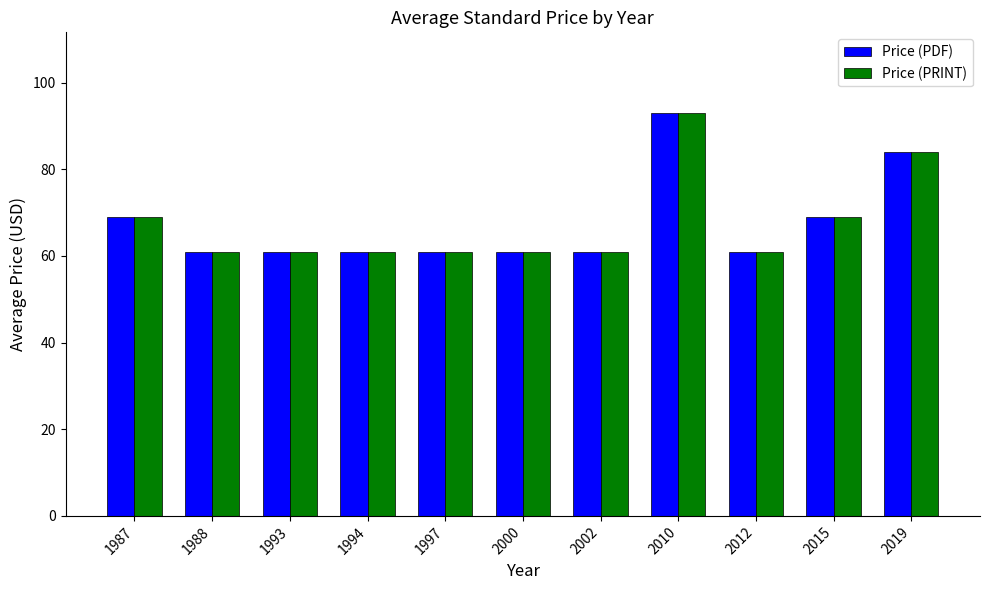

What is the maximum value shown in the chart?

93